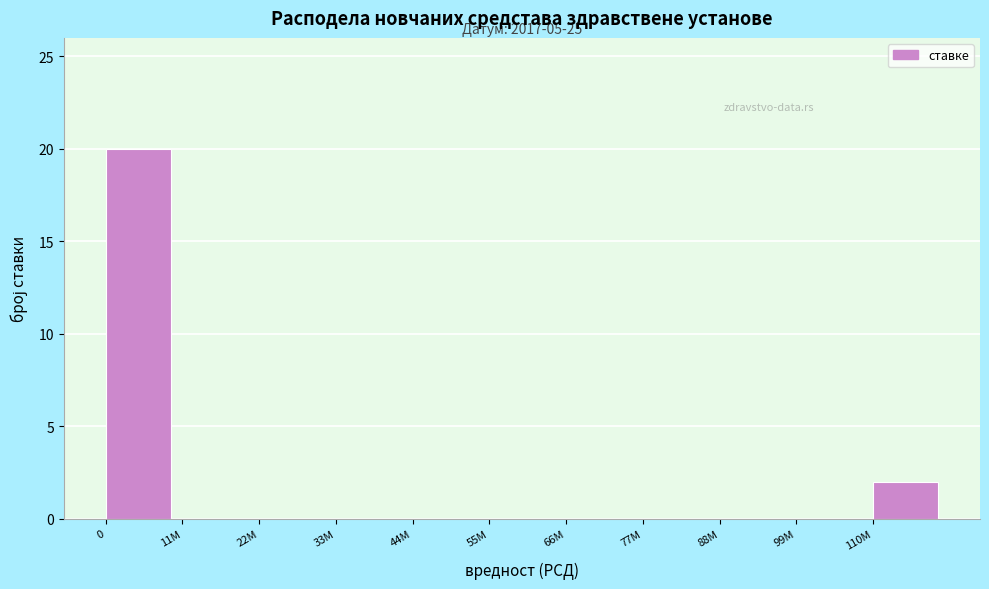

Reading right to left, extract all data points from this chart.

110M=2	99M=0	88M=0	77M=0	66M=0	55M=0	44M=0	33M=0	22M=0	11M=0	0=20